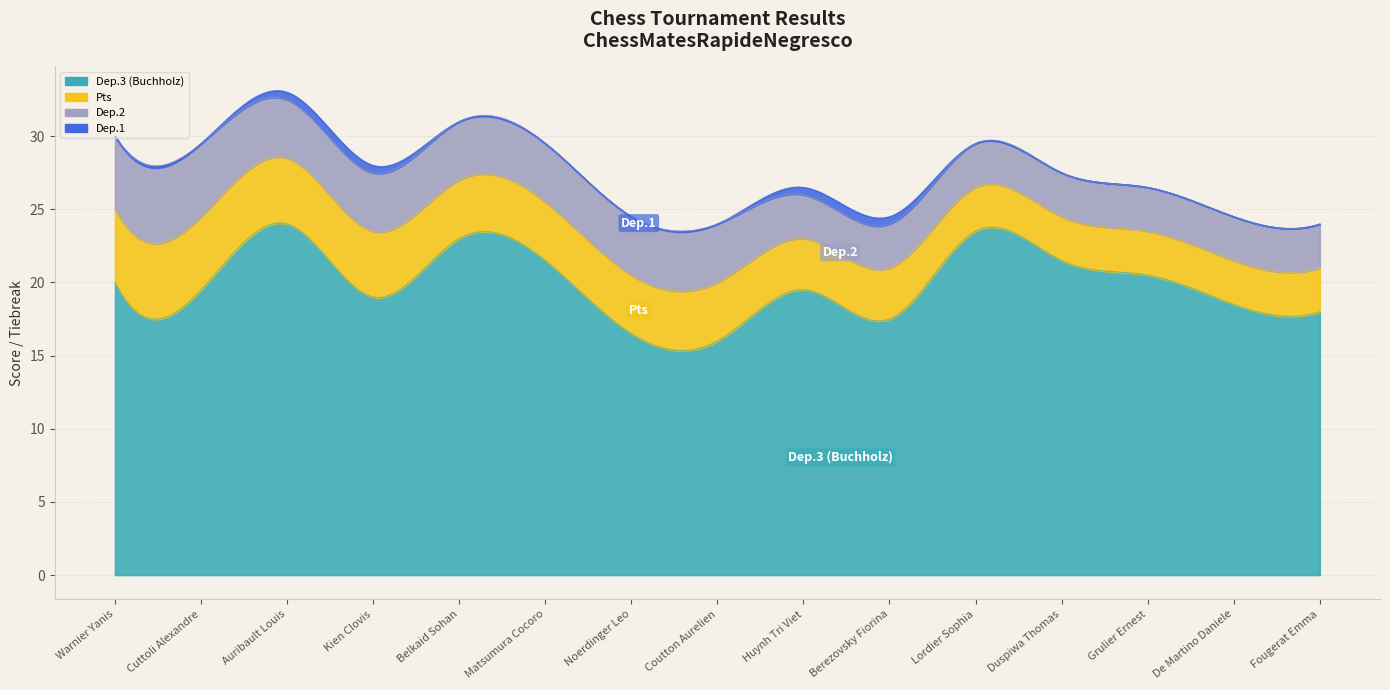

Between Berezovsky Fiorina and Grulier Ernest, which series saw the biggest shift?

Dep.3 (Buchholz)